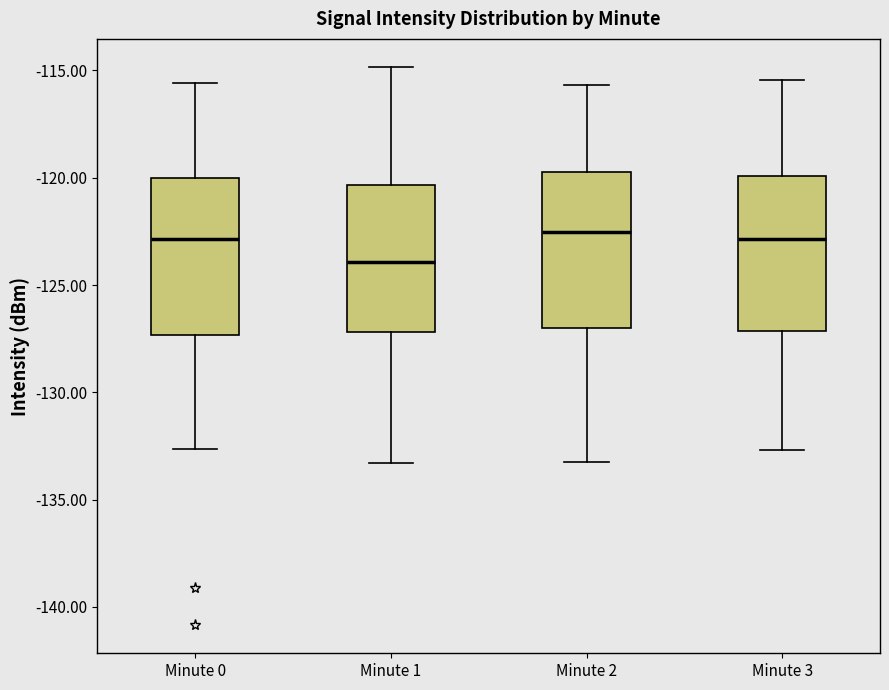

Where does the median line of the box for Minute 0 sit on the y-axis? The values are not printed on the chart, so give them approximately, as read against the axis.

-123.0